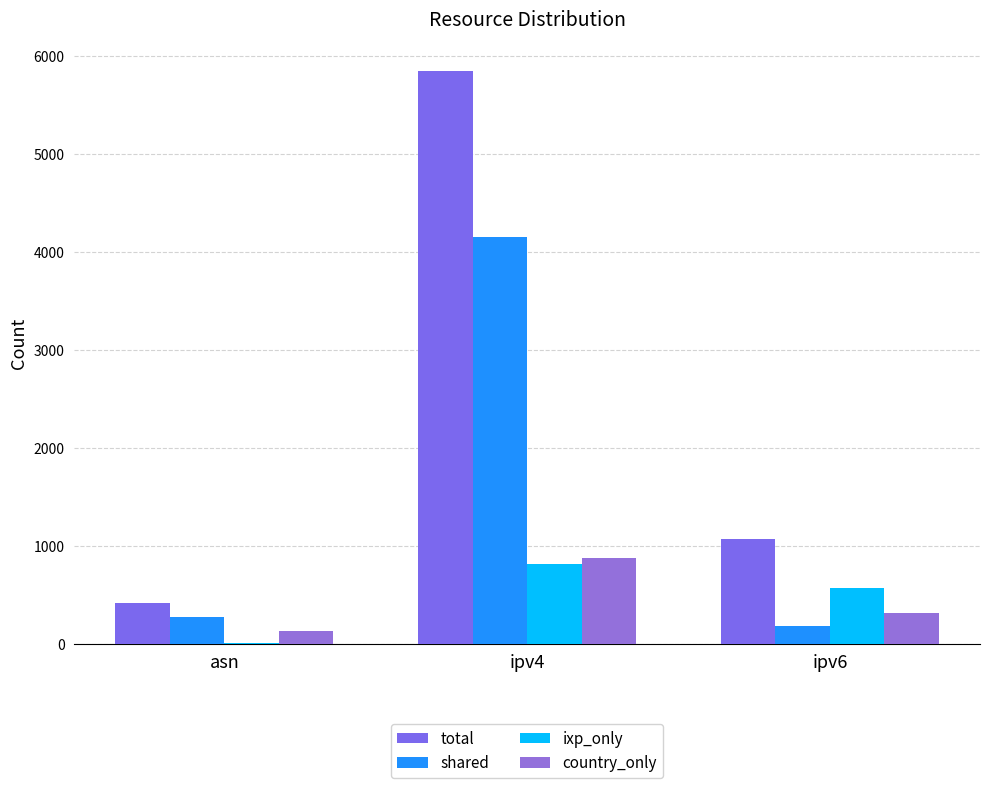

Rank the categories by ixp_only value from lowest to highest.

asn, ipv6, ipv4